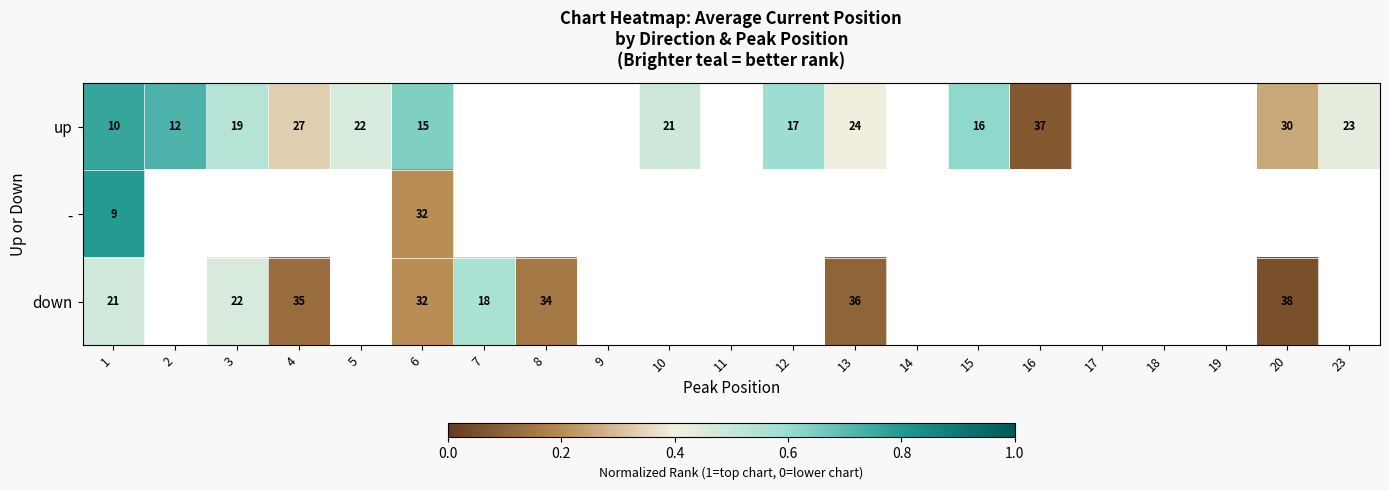

Is it true that up equals 0.6 at 12?

True